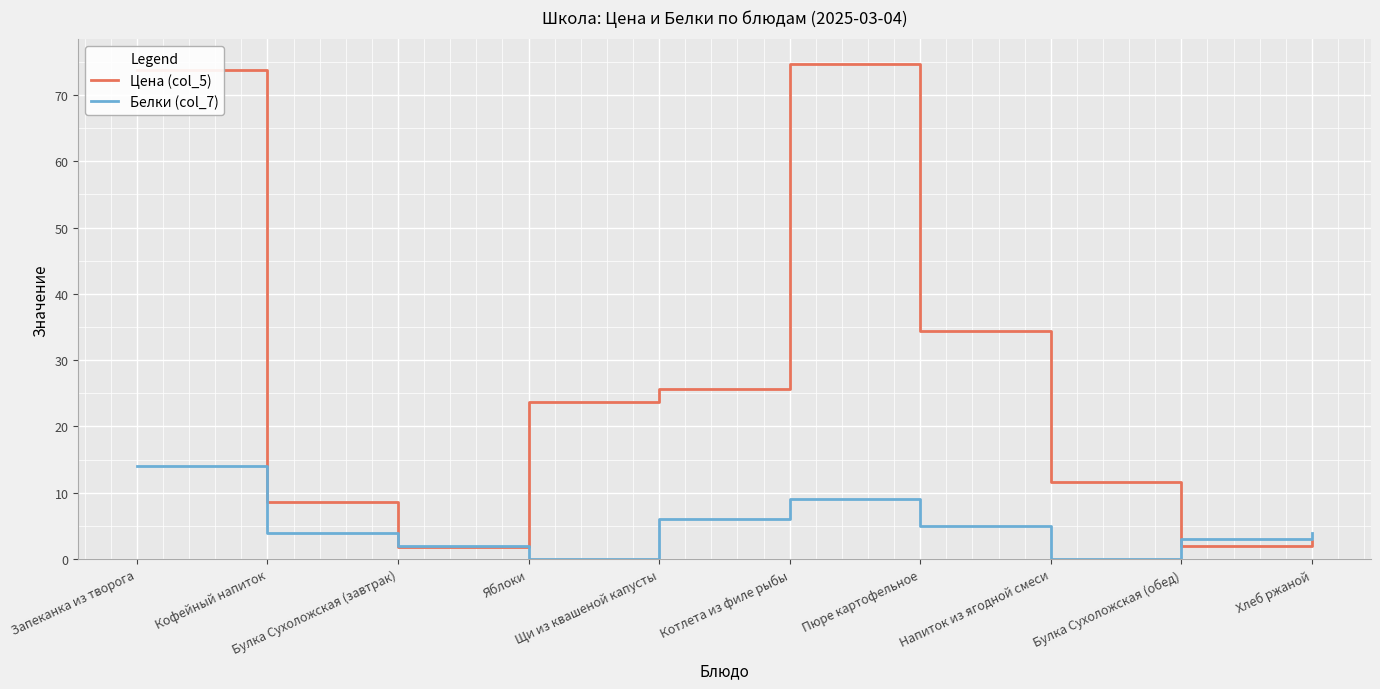

Rank the series by their average value, from lowest to highest.

Белки (col_7), Цена (col_5)